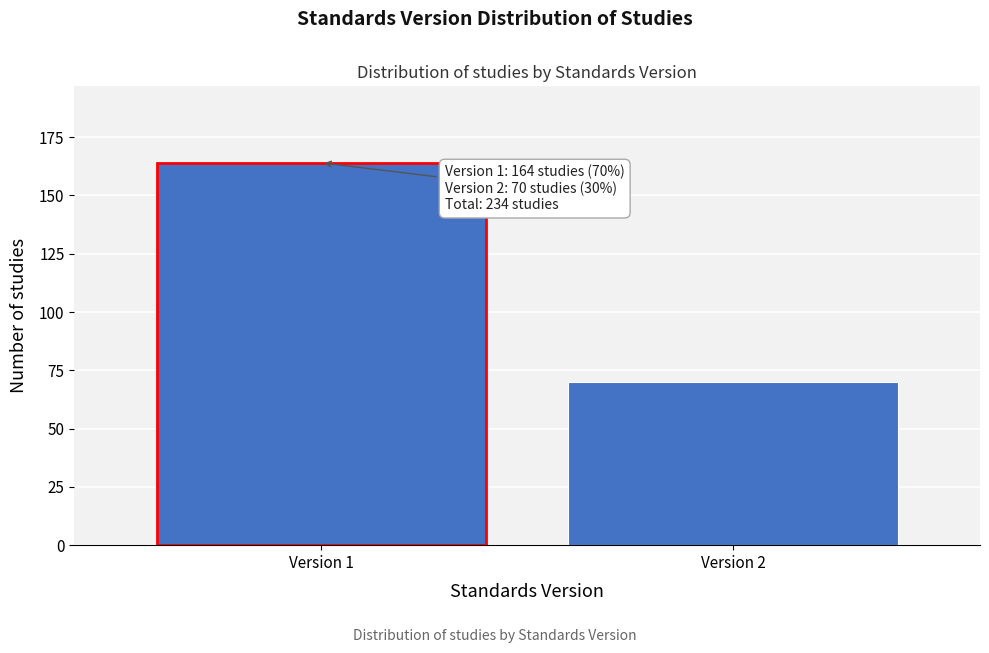

Reading left to right, extract all data points from this chart.

164	70